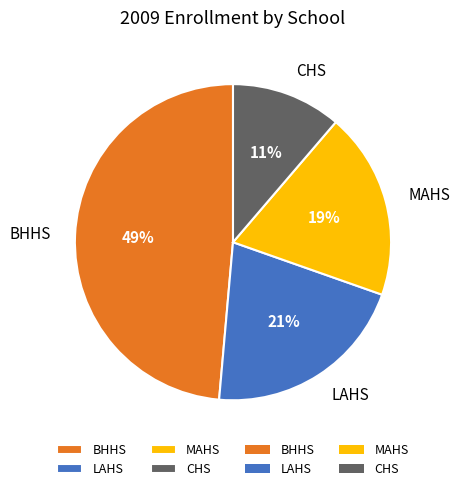

To the nearest percent, what is the difference between the BHHS and LAHS slice percentages?

28%